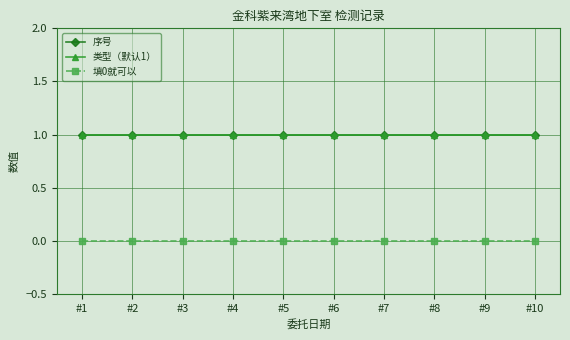

Does the chart have visible grid lines?

Yes